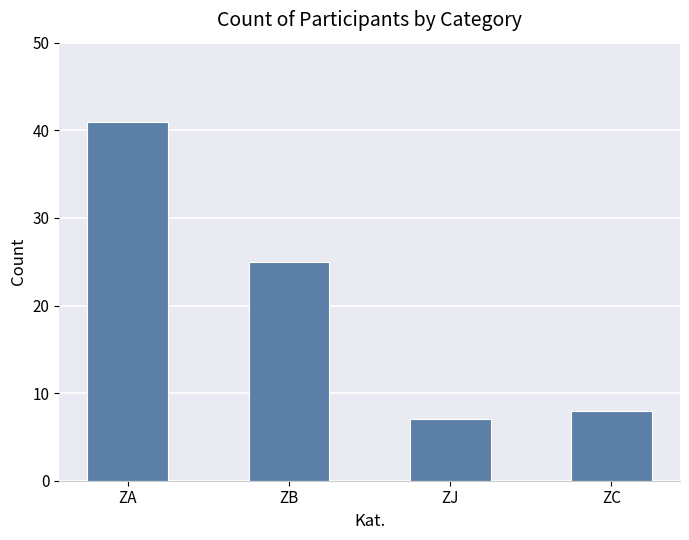

Where is the data nearest to the value 24?

ZB